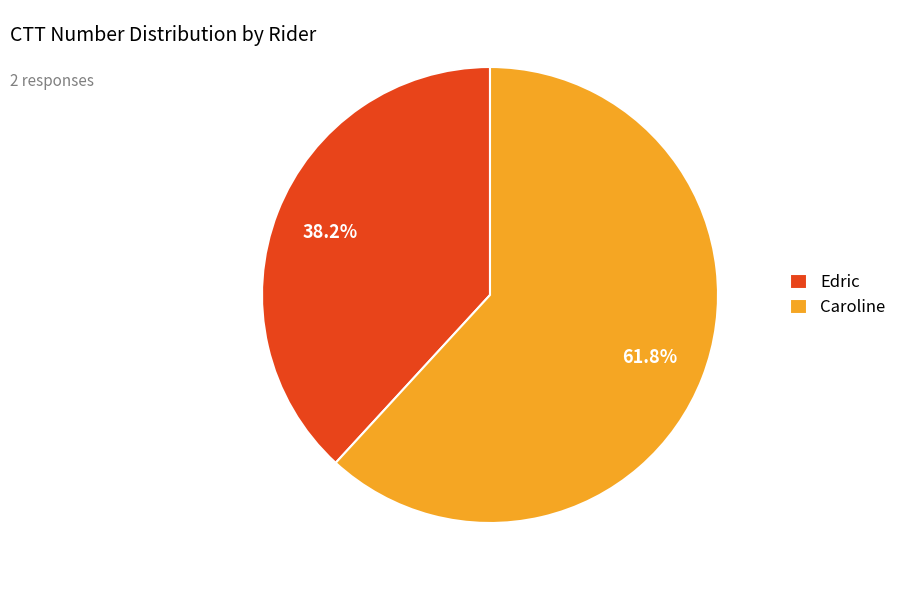

Which slice represents more than half of the pie?

Caroline